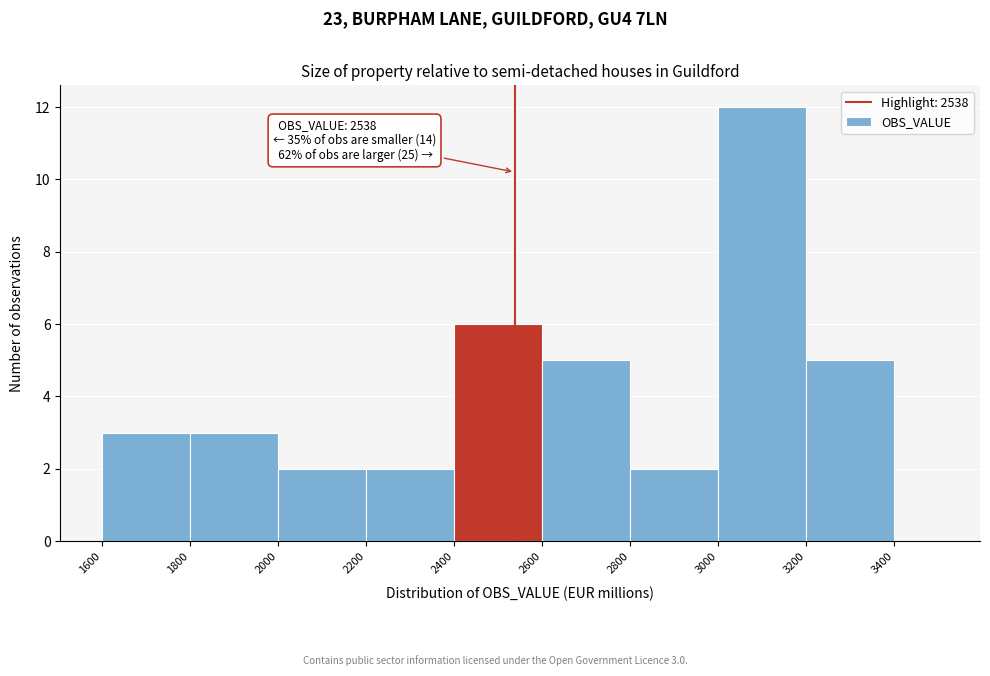

Over which range of the x-axis is the bar tallest?

3000 to 3200